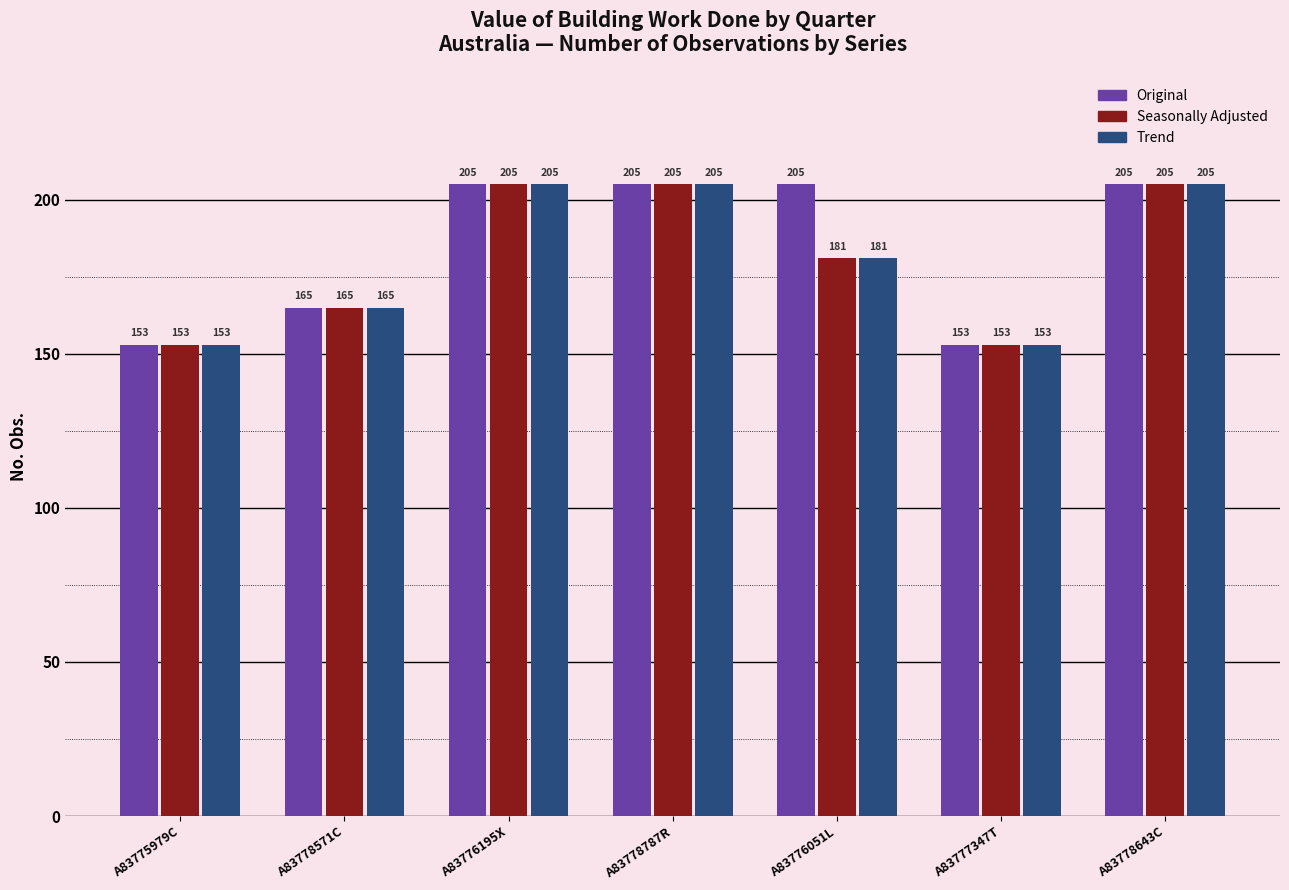

Count the number of data series in this chart.

3